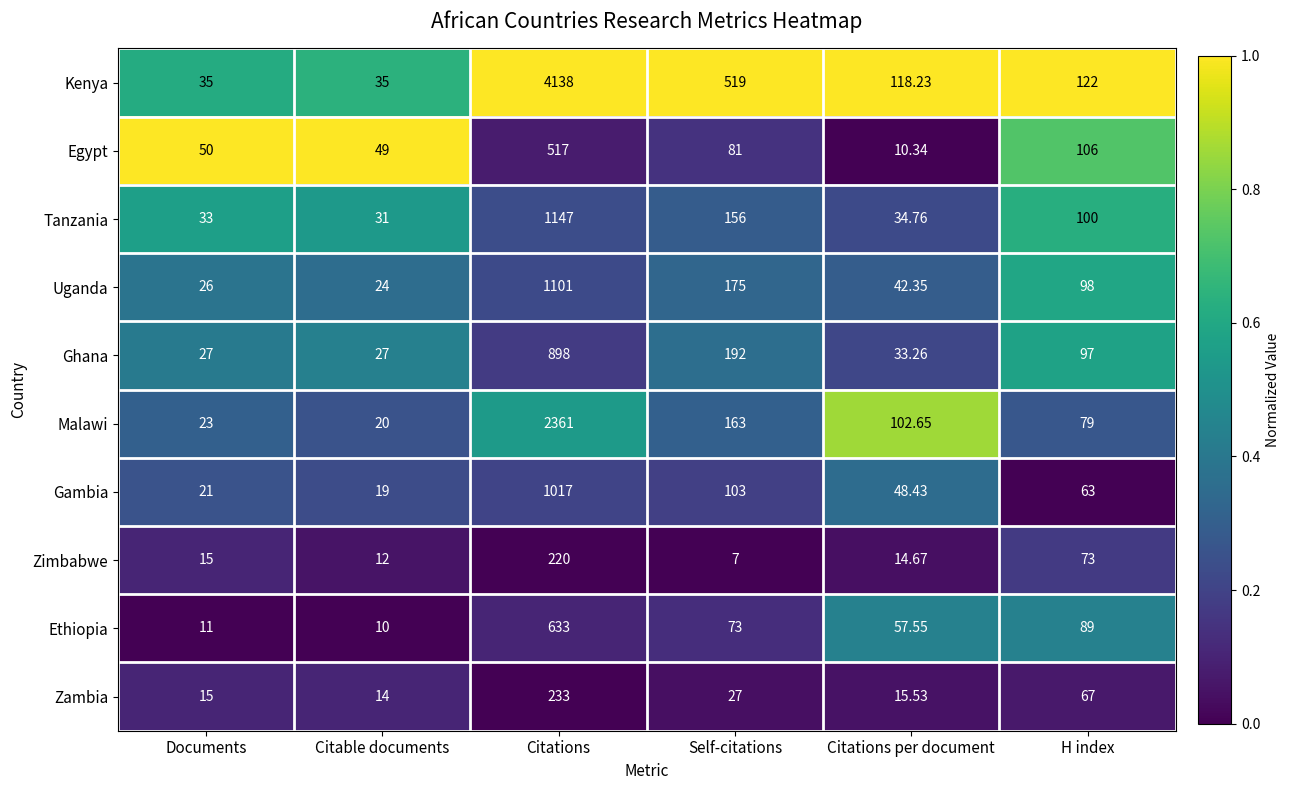

How many series are shown in this chart?

10